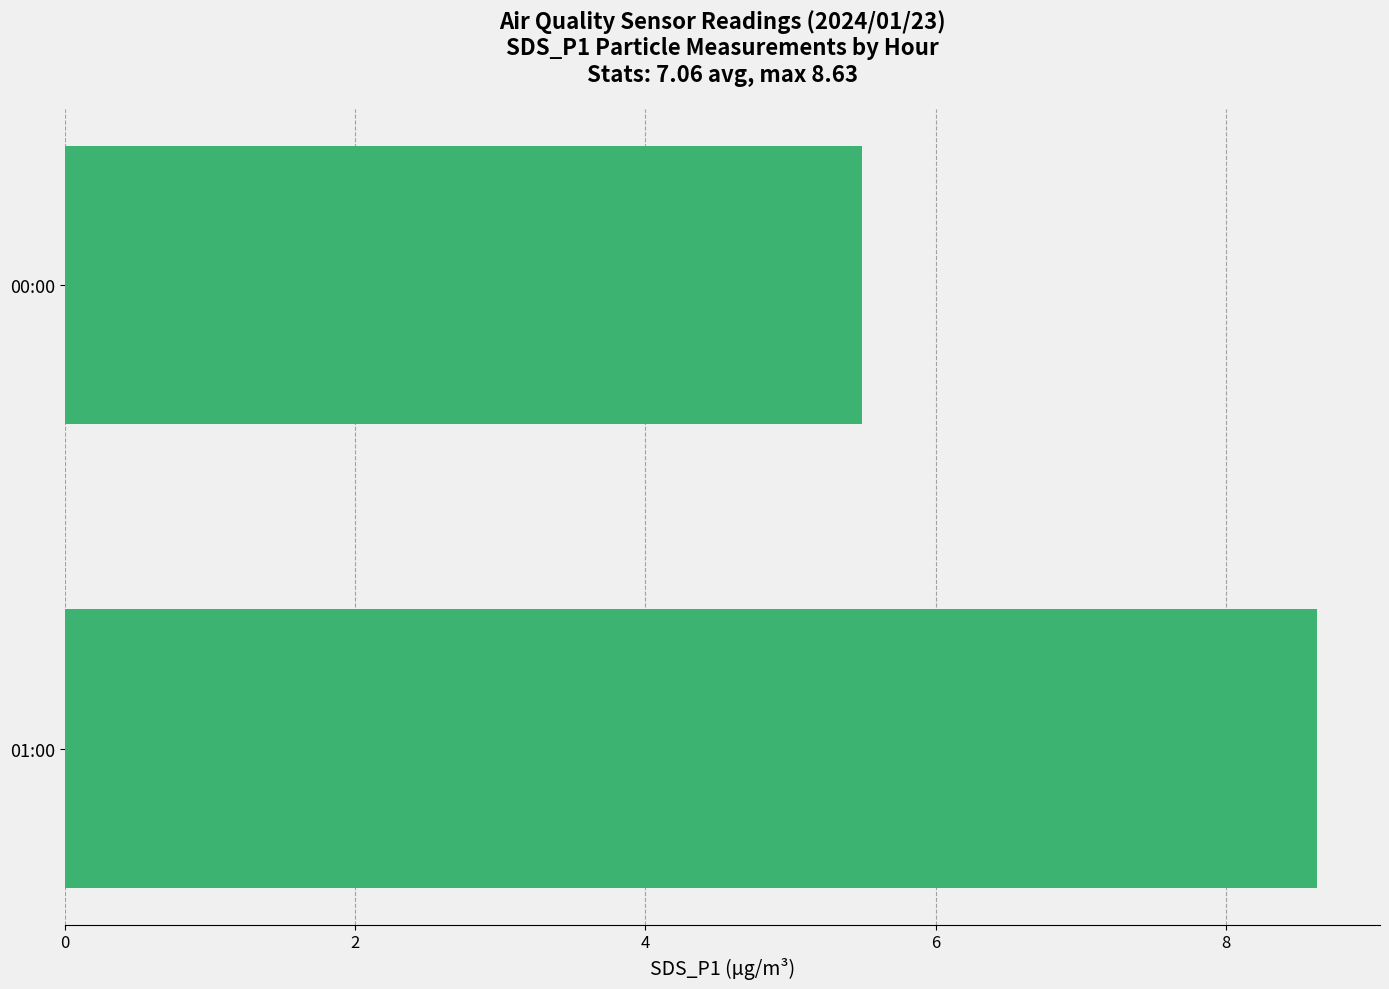

What is the sum of all values?

14.1